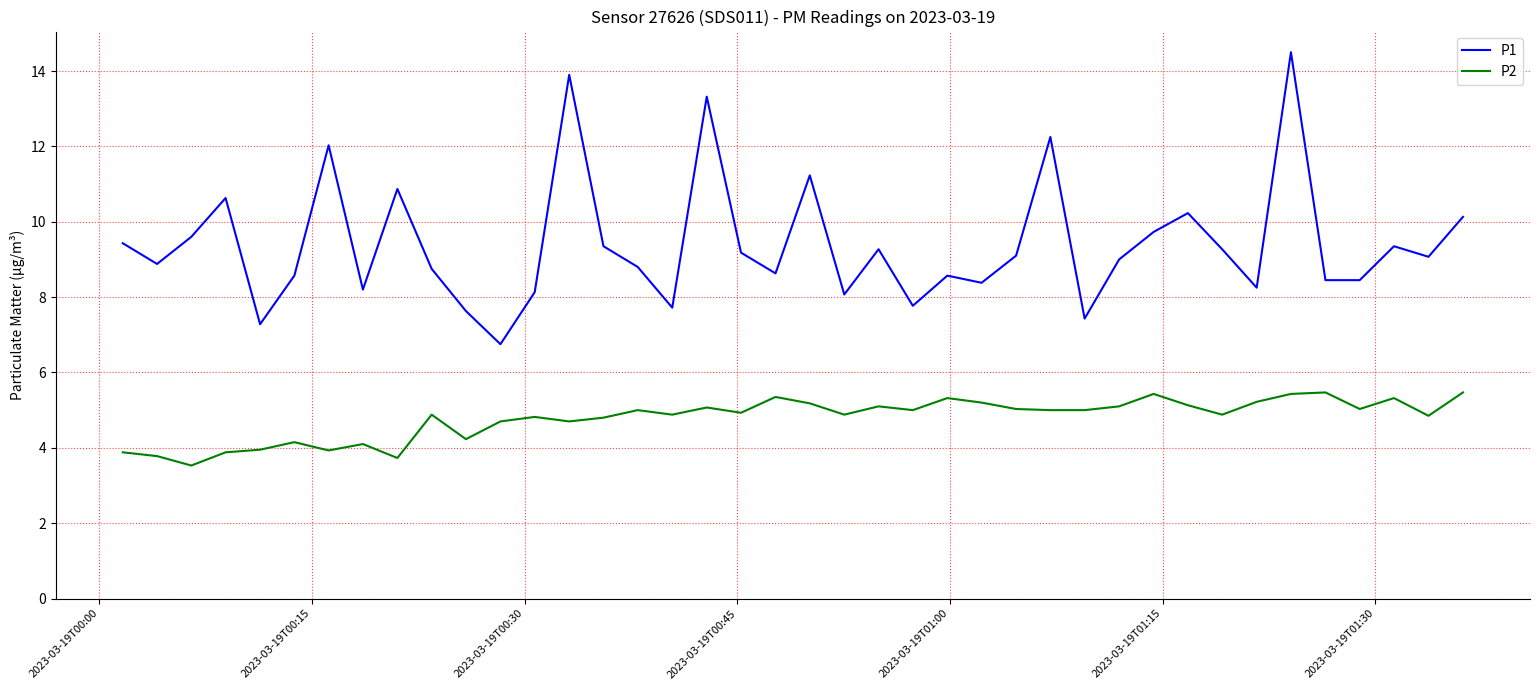

Rank the series by their average value, from highest to lowest.

P1, P2